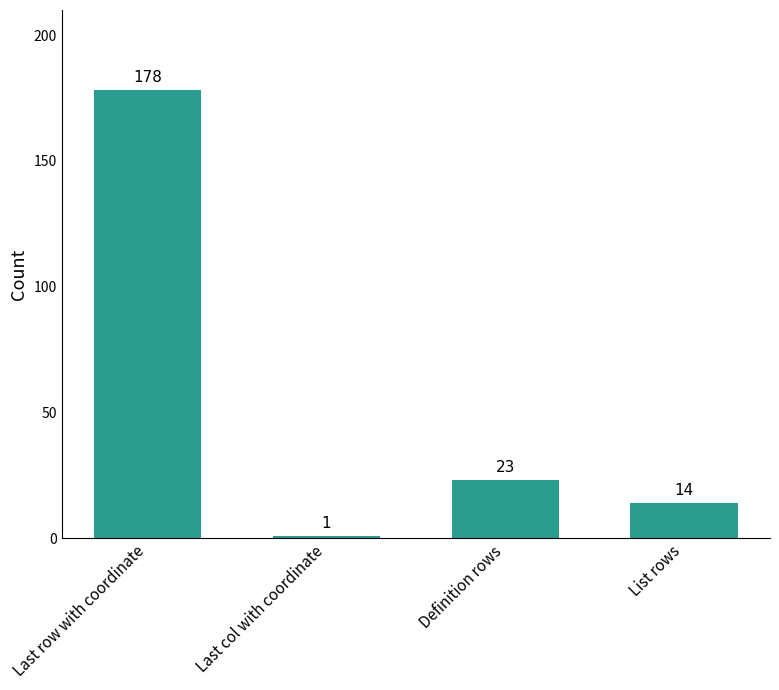

Rank the categories by value from highest to lowest.

Last row with coordinate, Definition rows, List rows, Last col with coordinate